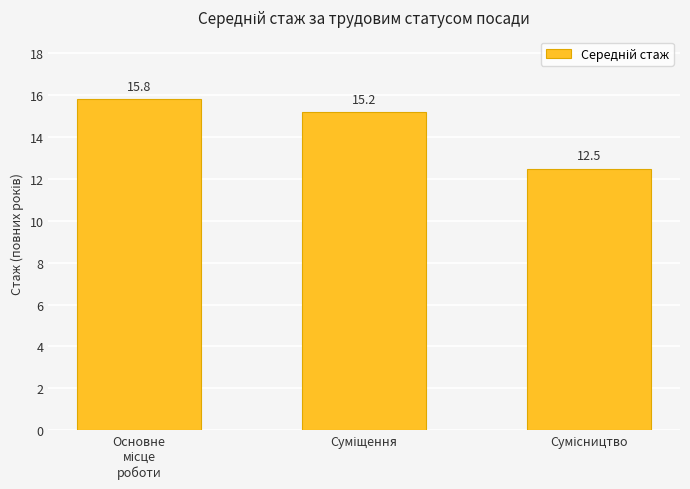

What is the value of the 1st bar from the left?

15.8